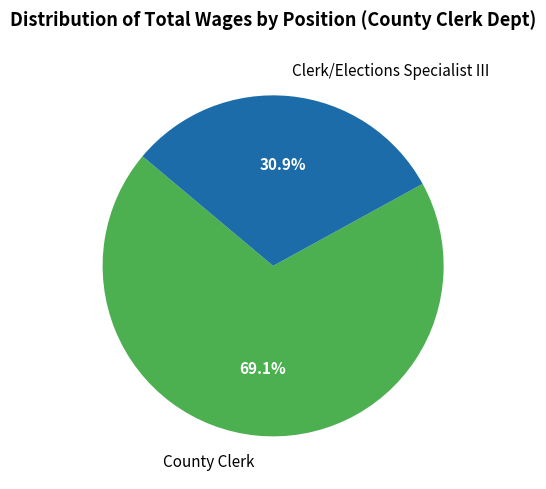

Does any single category account for the majority?

Yes